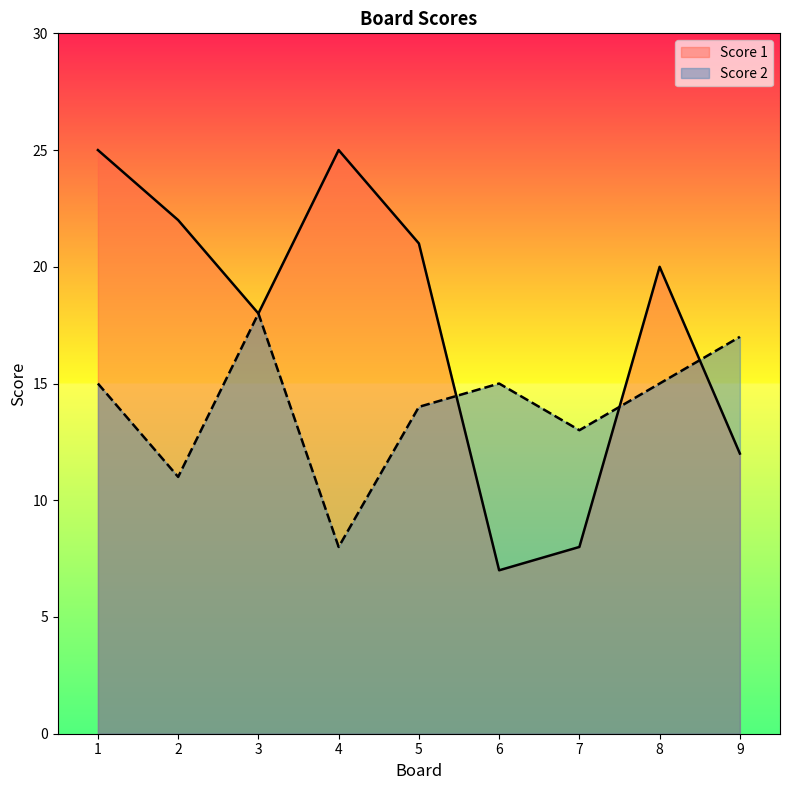

What is the average value of the Score 2 series?

14